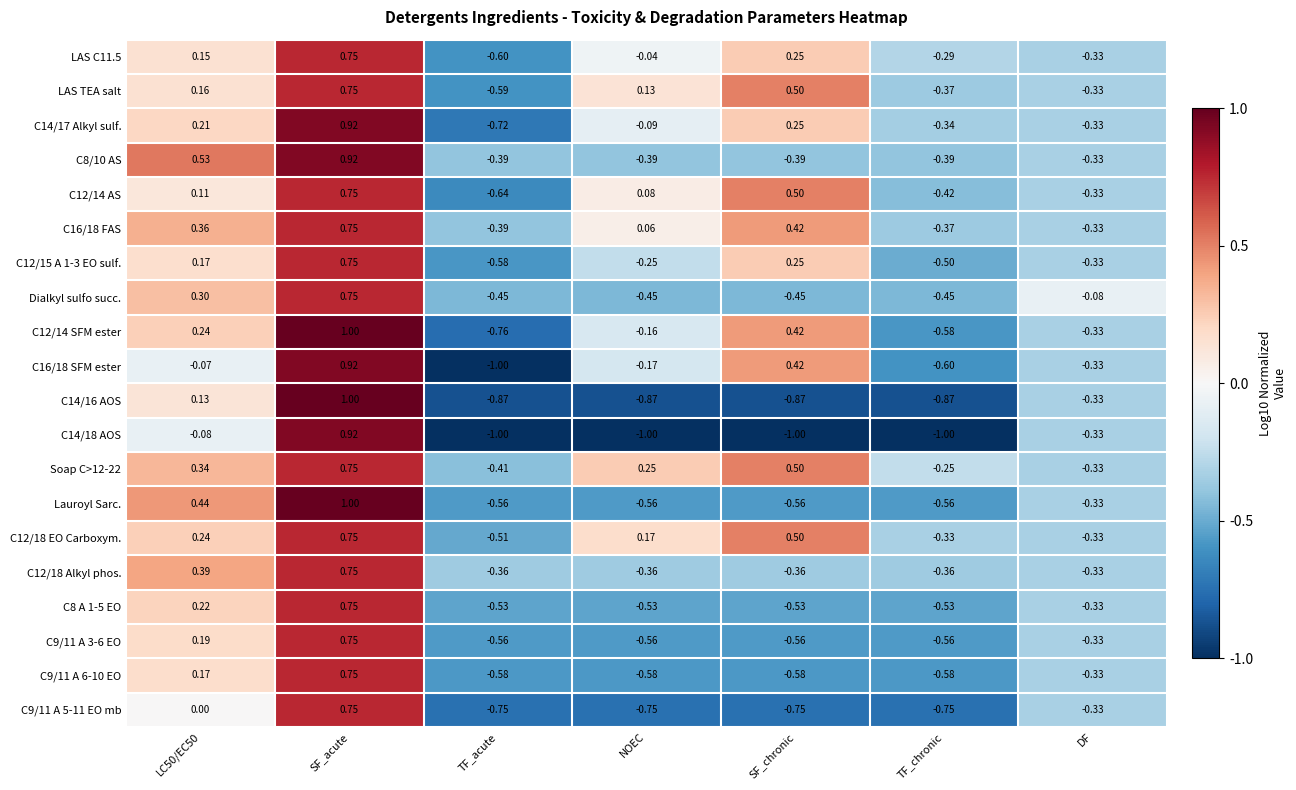

At which category does the chart reach its peak across all series?

SF_acute